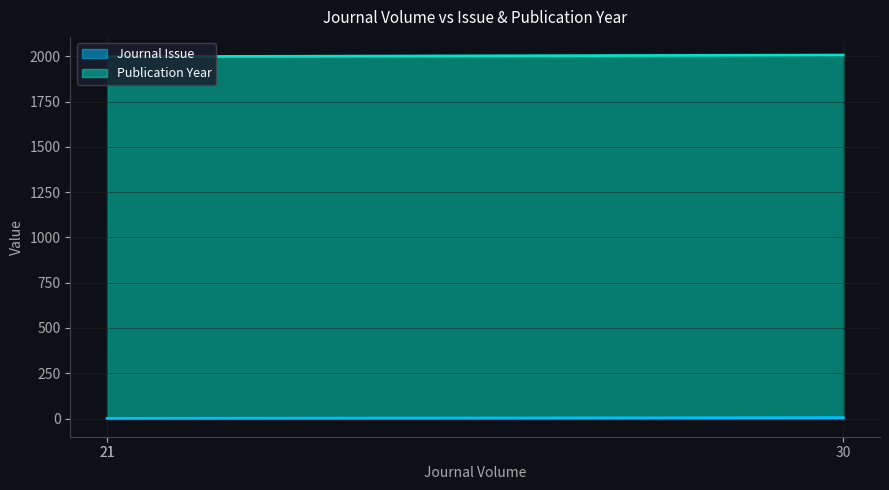

Which has a higher value, 21 or 30?

30